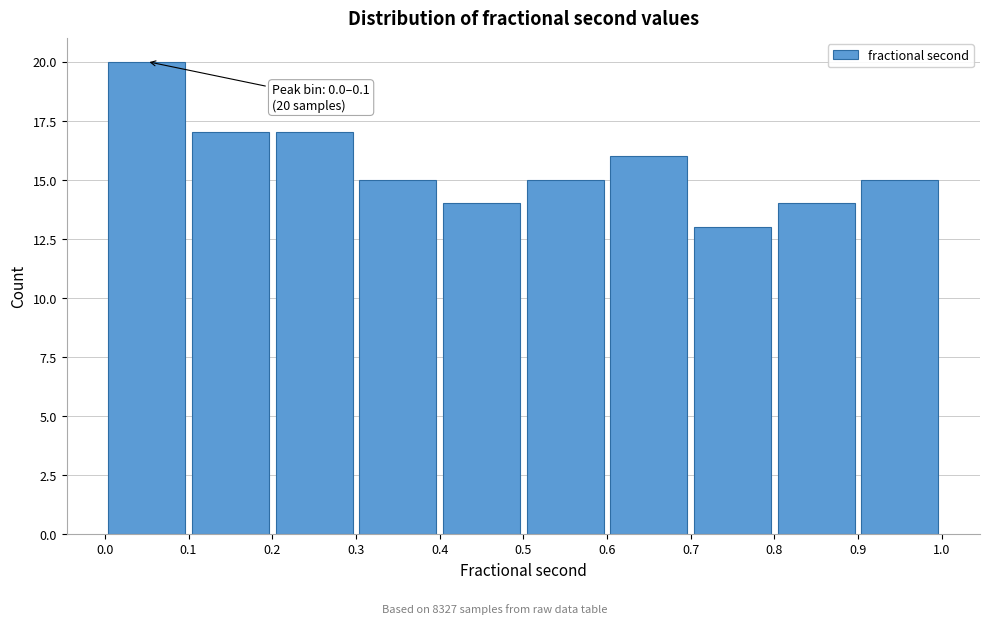

Which range on the x-axis has the tallest bar?

0.0 to 0.1